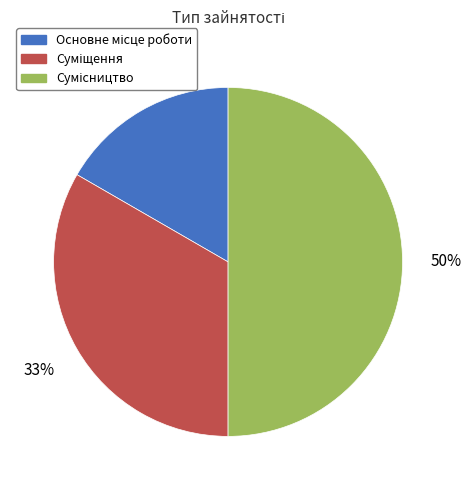

To the nearest percent, what is the difference between the largest and smallest slice percentages?

33%